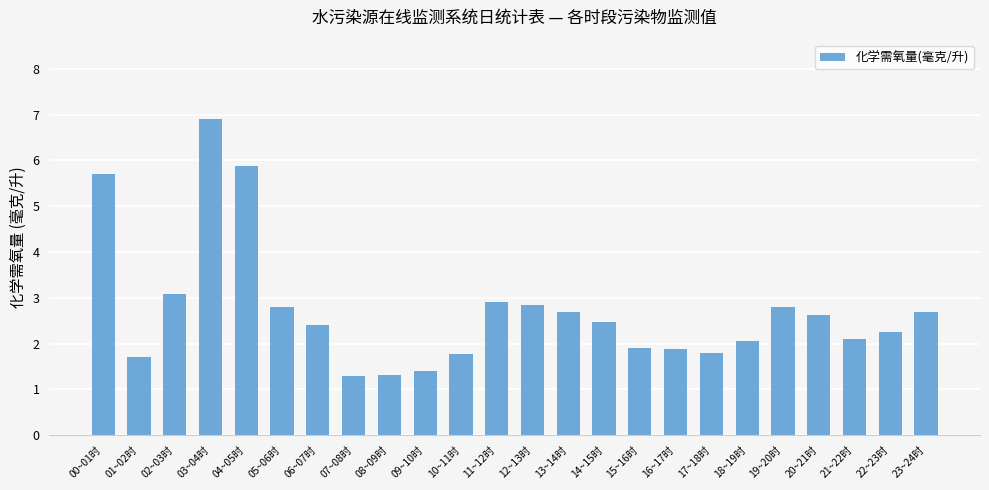

Does the chart contain any negative values?

No